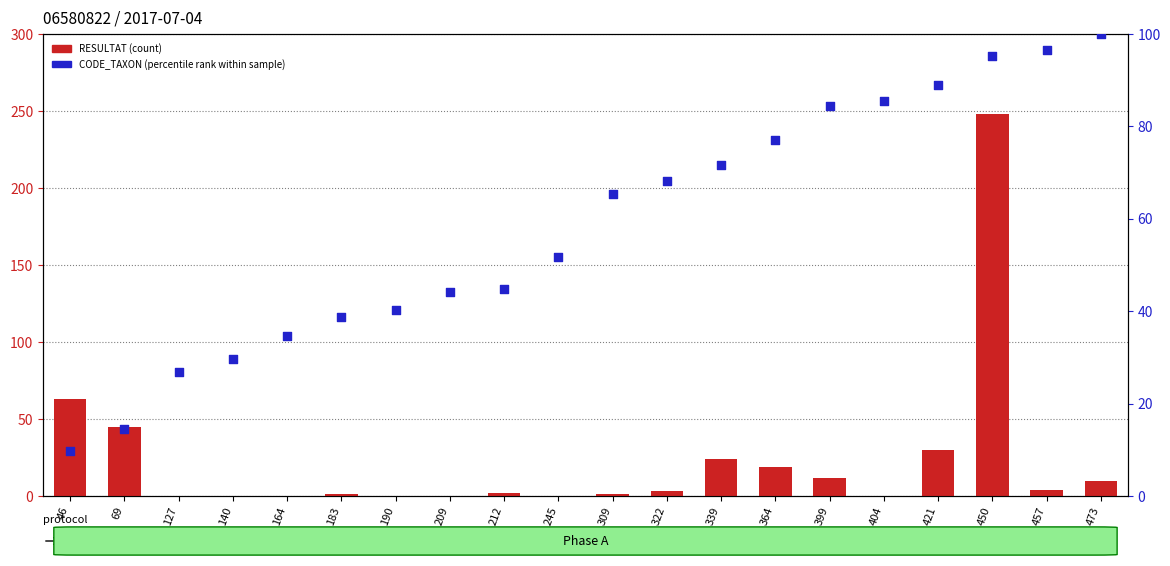

Which series has the largest Y range (max minus min)?

RESULTAT (count)